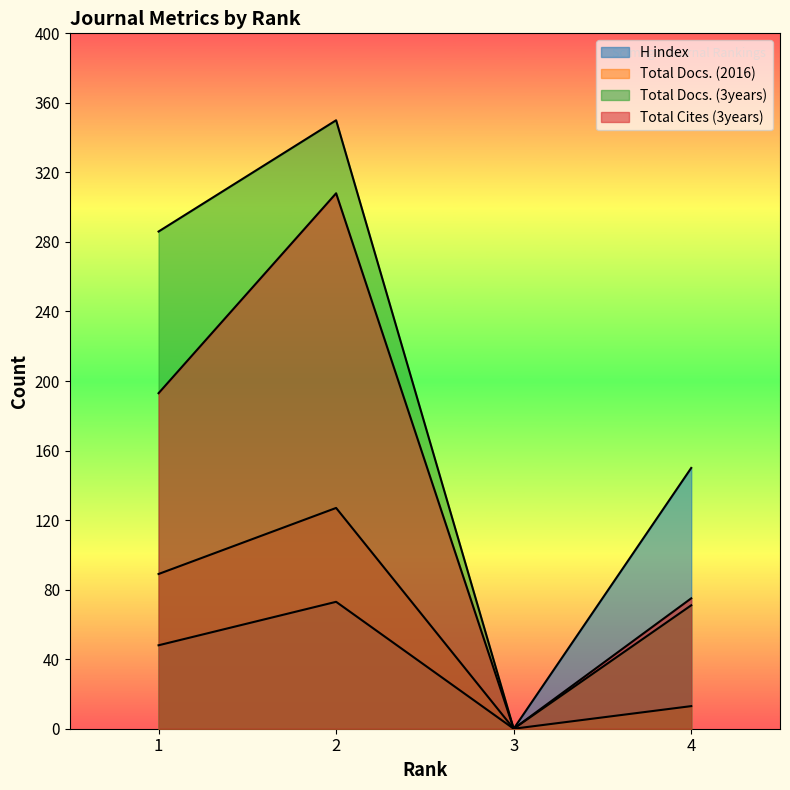

At 1, list the series in order from largest to smallest.

Total Docs. (3years), Total Cites (3years), Total Docs. (2016), H index